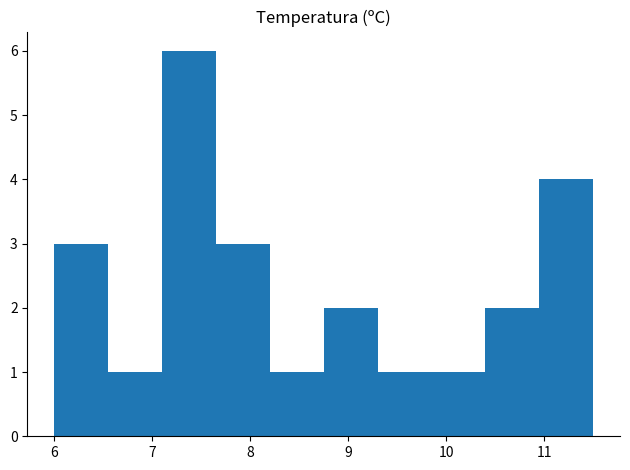

Over which range of the x-axis is the bar tallest?

7.10 to 7.65